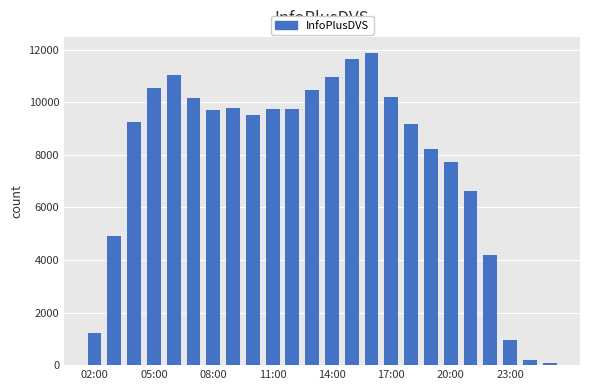

What is the difference between the maximum and minimum values?

11801